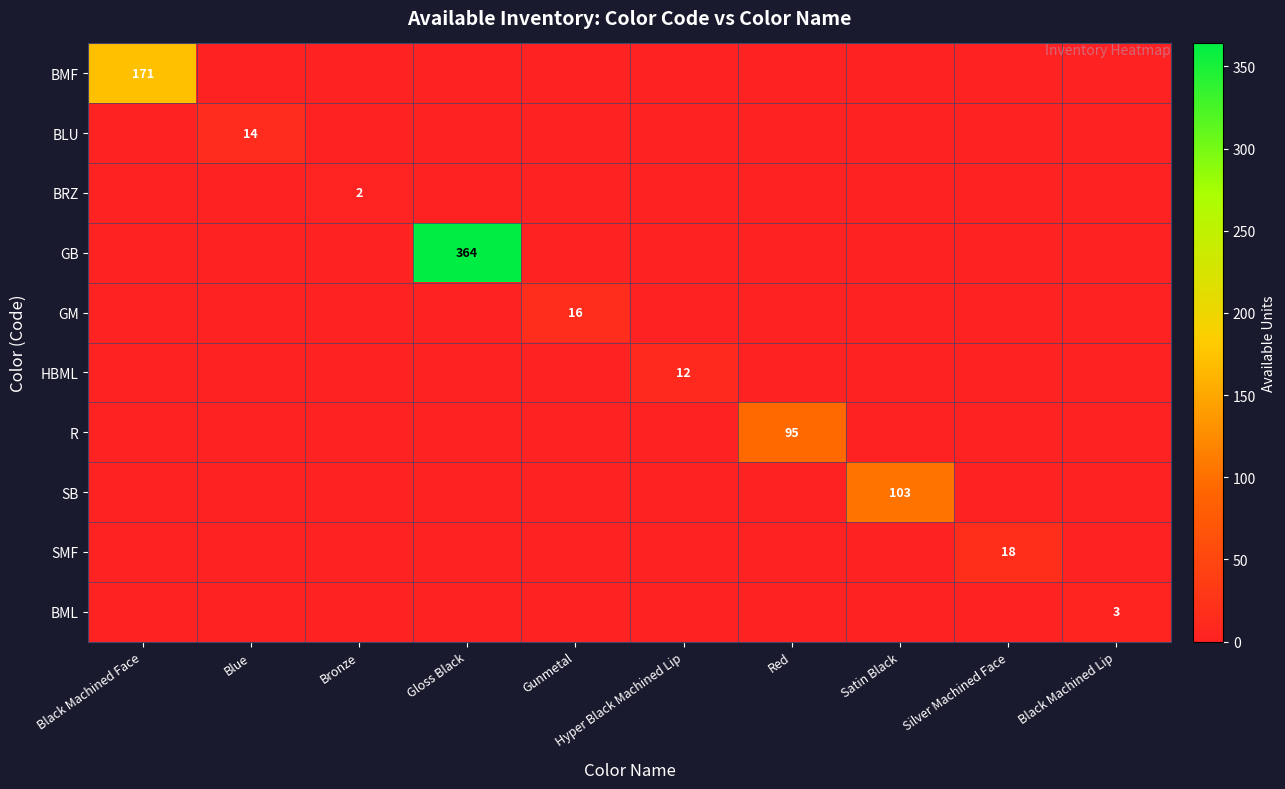

Is the value of SMF at Hyper Black Machined Lip greater than the value of GM at Red?

No